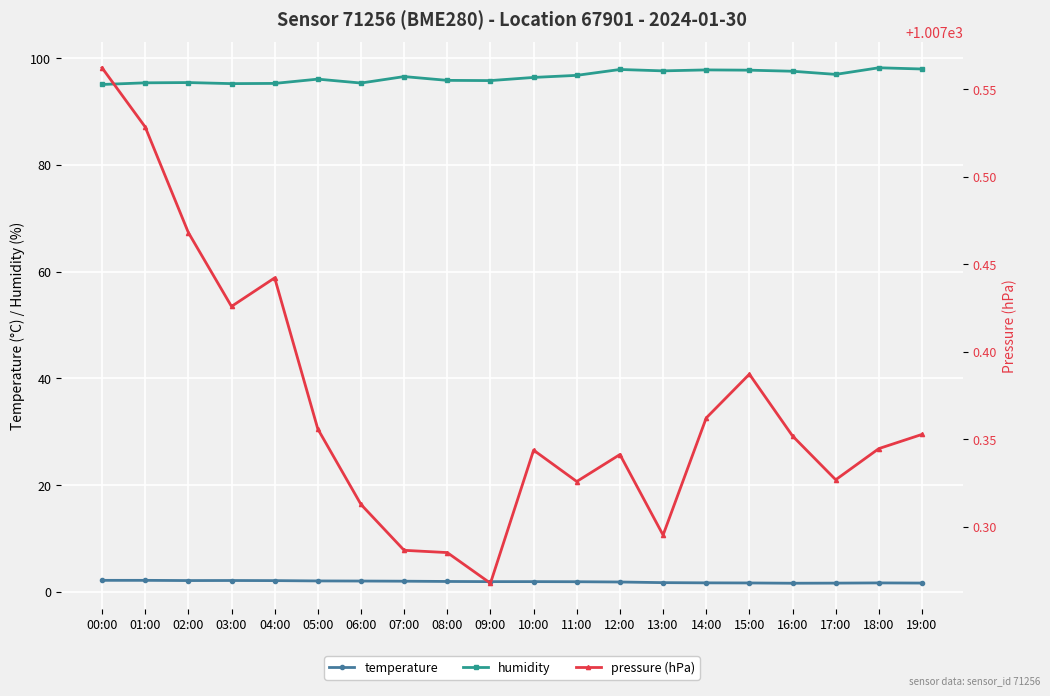

How many distinct data groups are displayed?

3